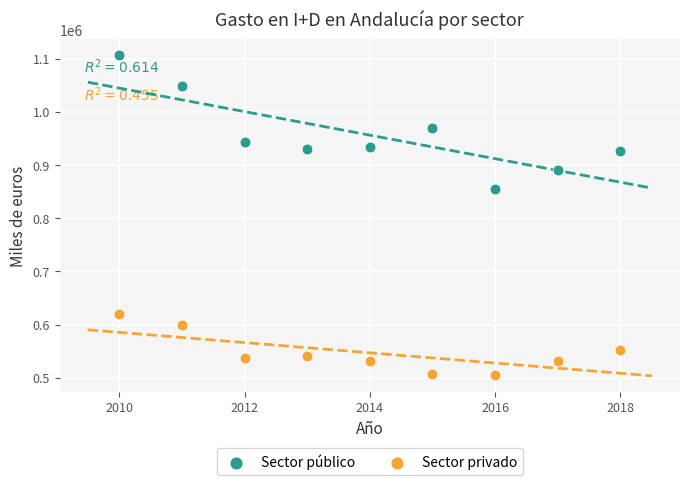

Which series reaches the maximum Y coordinate?

Sector público